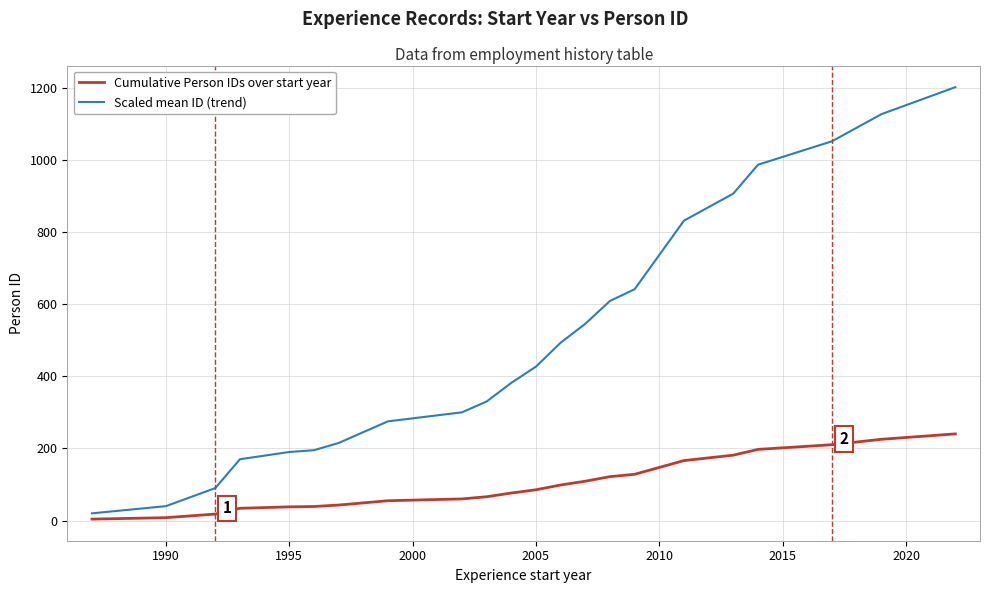

True or false: Scaled mean ID (trend) and Cumulative Person IDs over start year cross at least once.

False